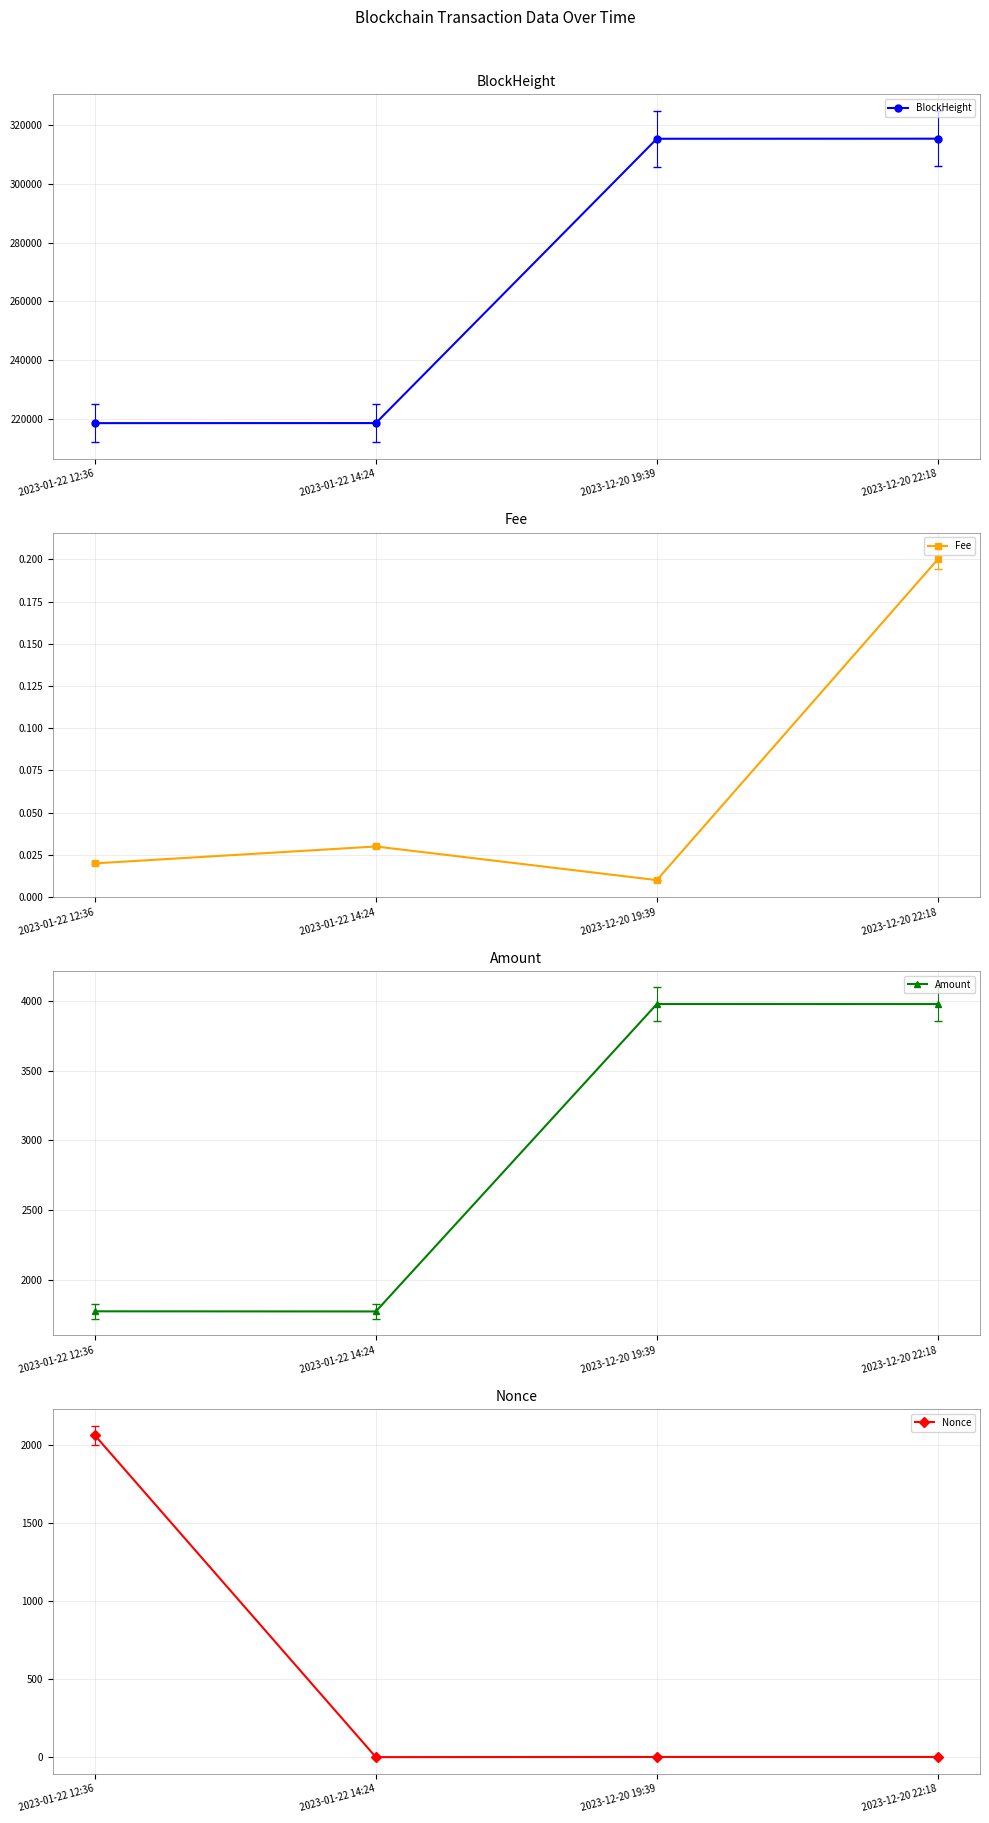

What is the label of the 2nd point from the left?

2023-01-22 14:24